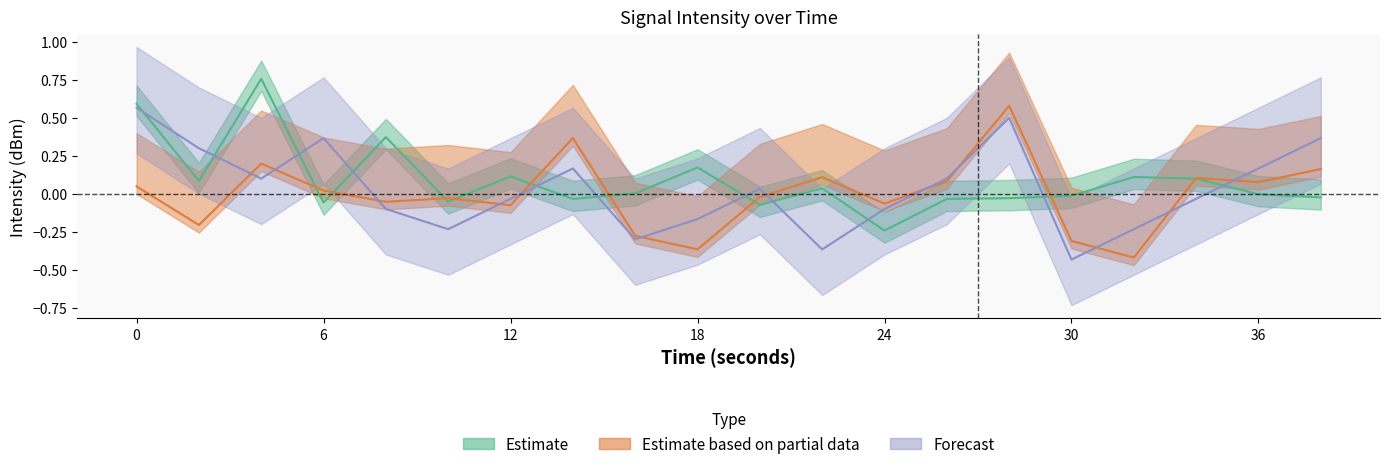

What is the sum of the Forecast values at 10 and 38?

0.1